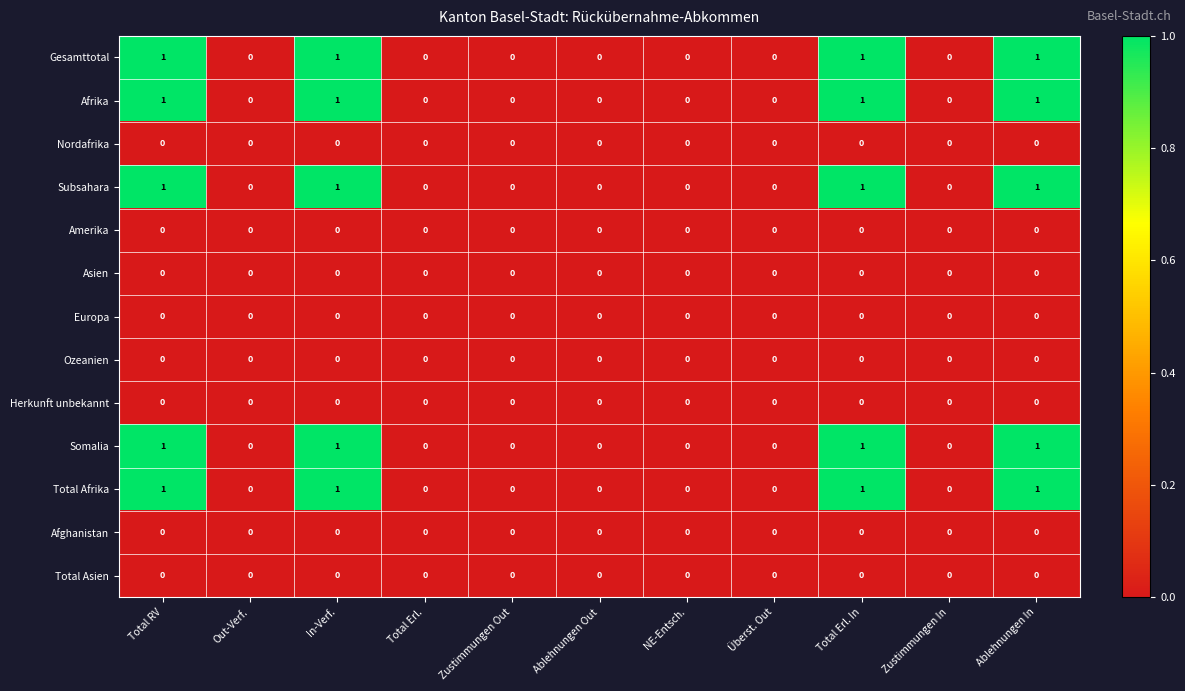

True or false: Gesamttotal has a value of 0 at Total RV.

False